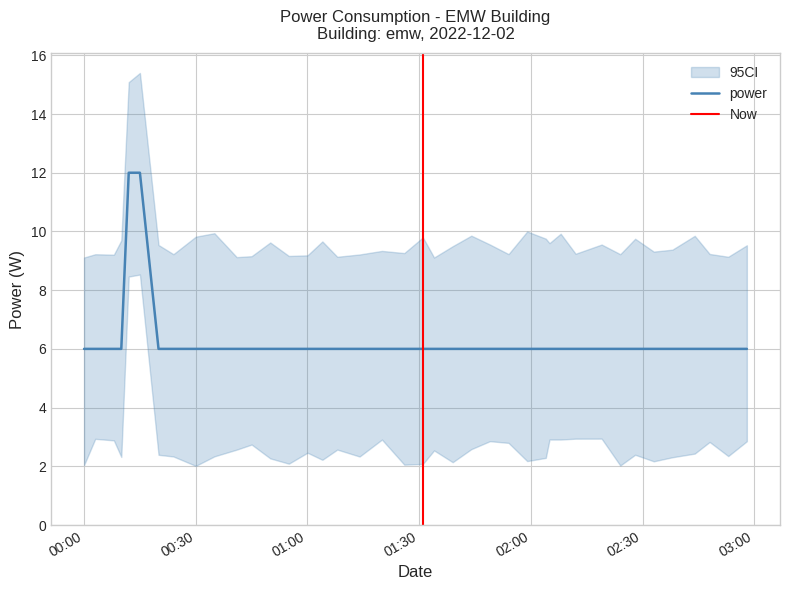

What is the sum of all values?

252